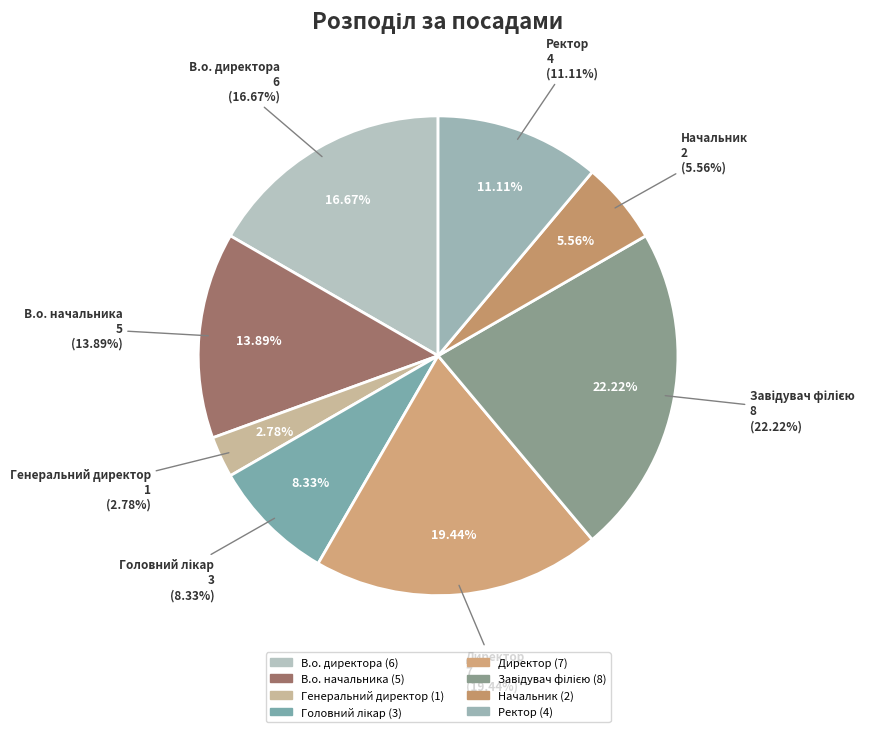

To the nearest percent, what percentage of the pie is Ректор?

11%